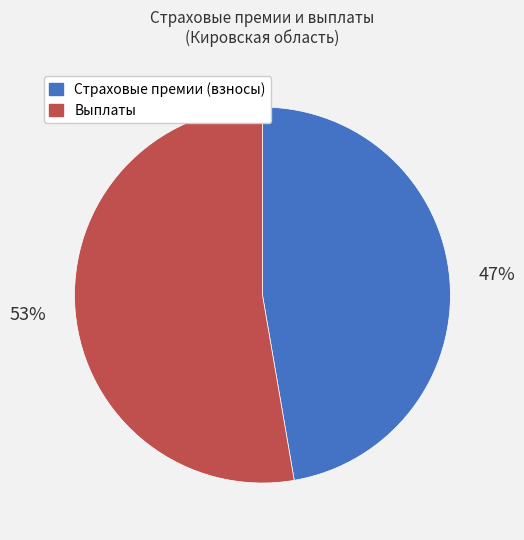

Rank the categories by value from lowest to highest.

Страховые премии (взносы), Выплаты